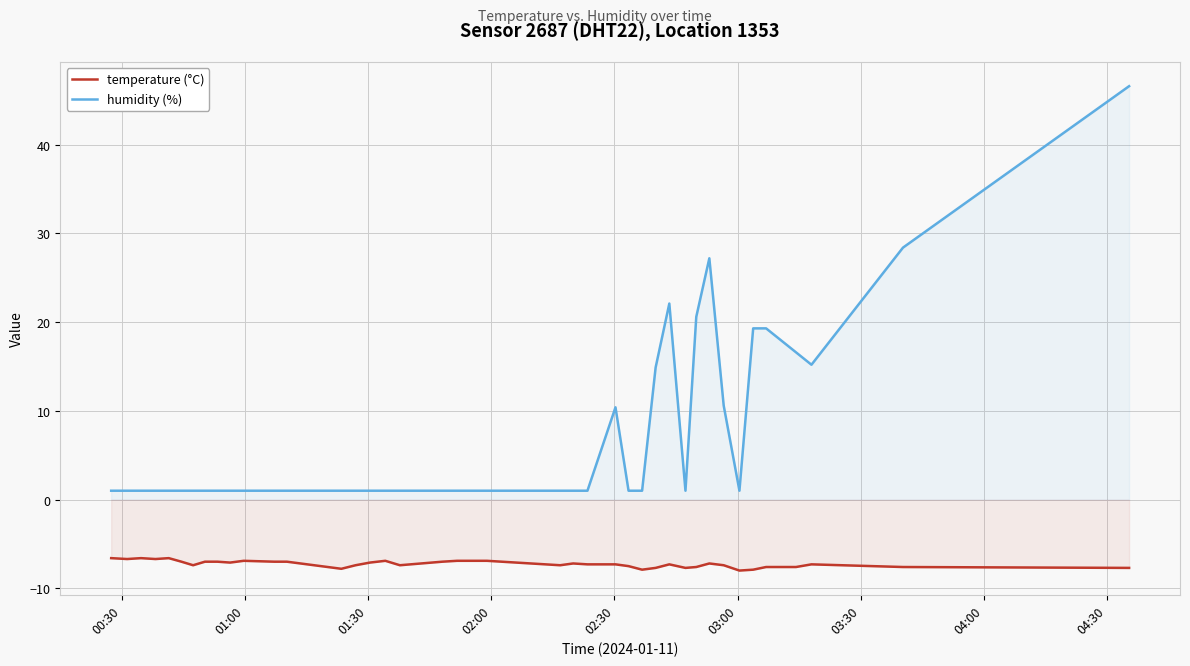

True or false: temperature (°C) has more than 2 points higher than both neighbors.

True